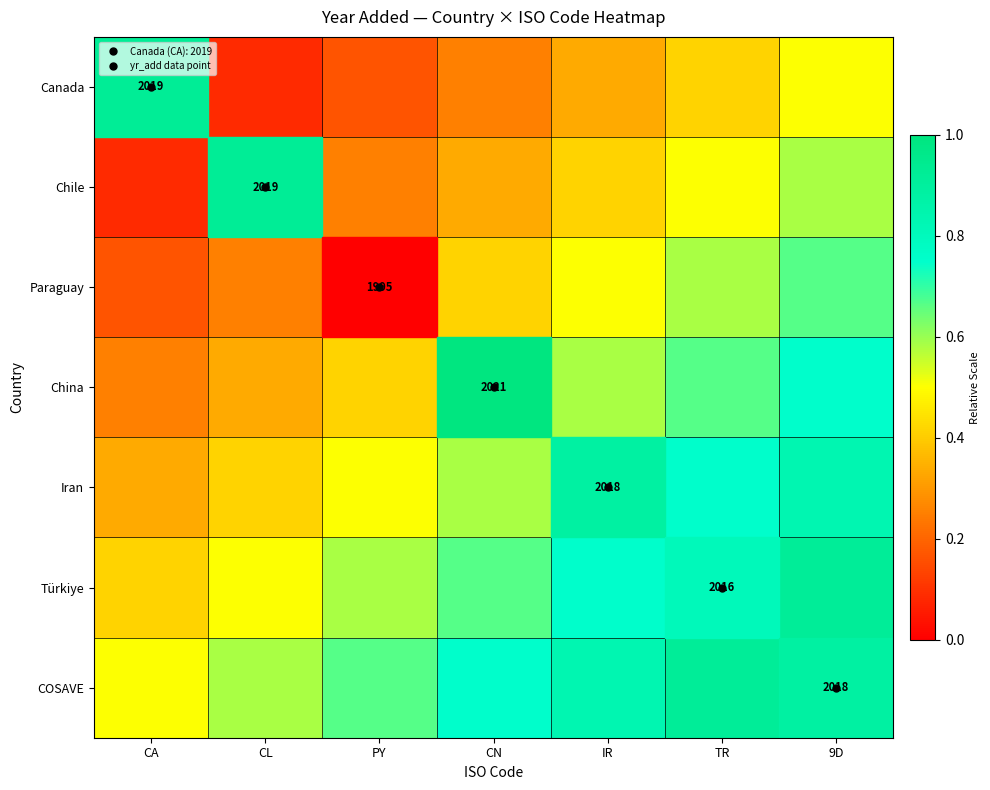

Count the number of data series in this chart.

7